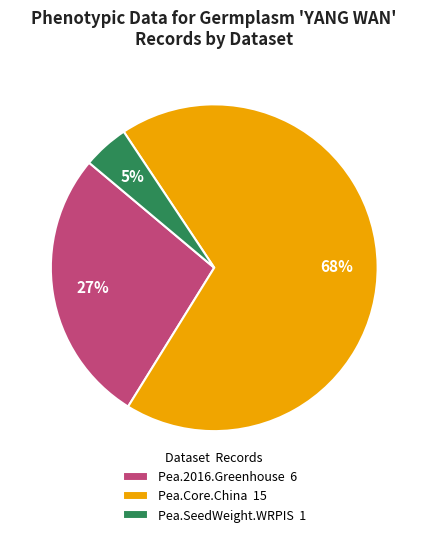

Rank the categories by value from highest to lowest.

Pea.Core.China, Pea.2016.Greenhouse, Pea.SeedWeight.WRPIS